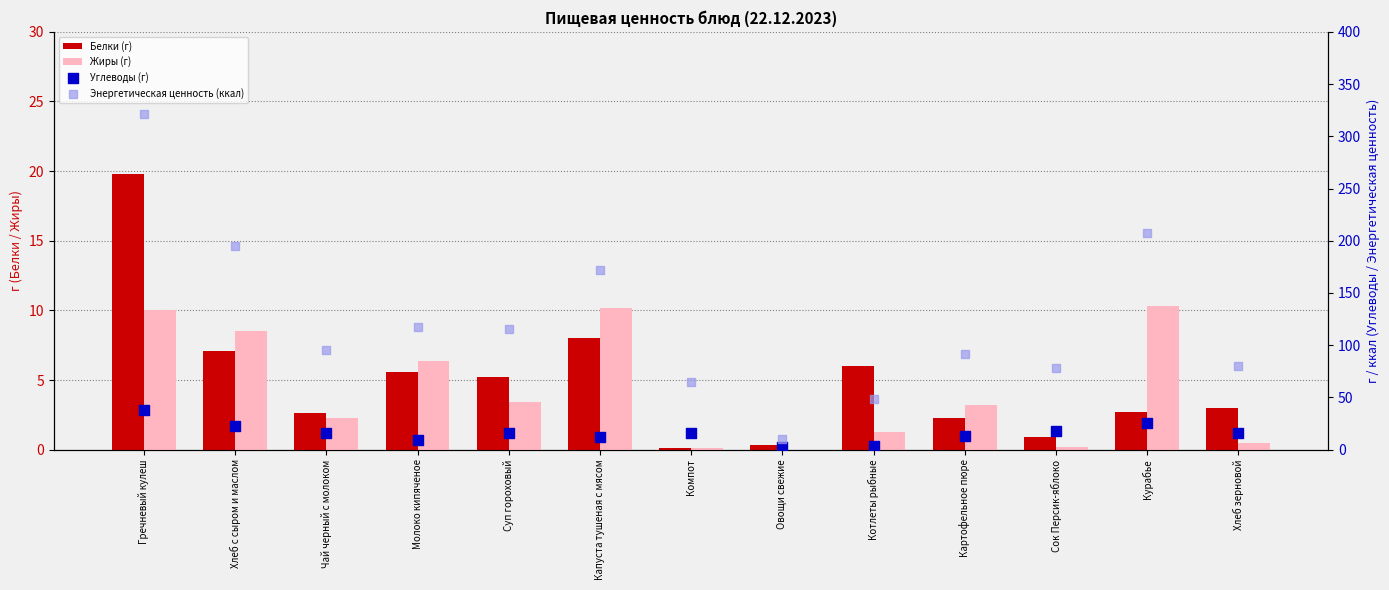

Which series has the largest total across all categories?

Энергетическая ценность (ккал)